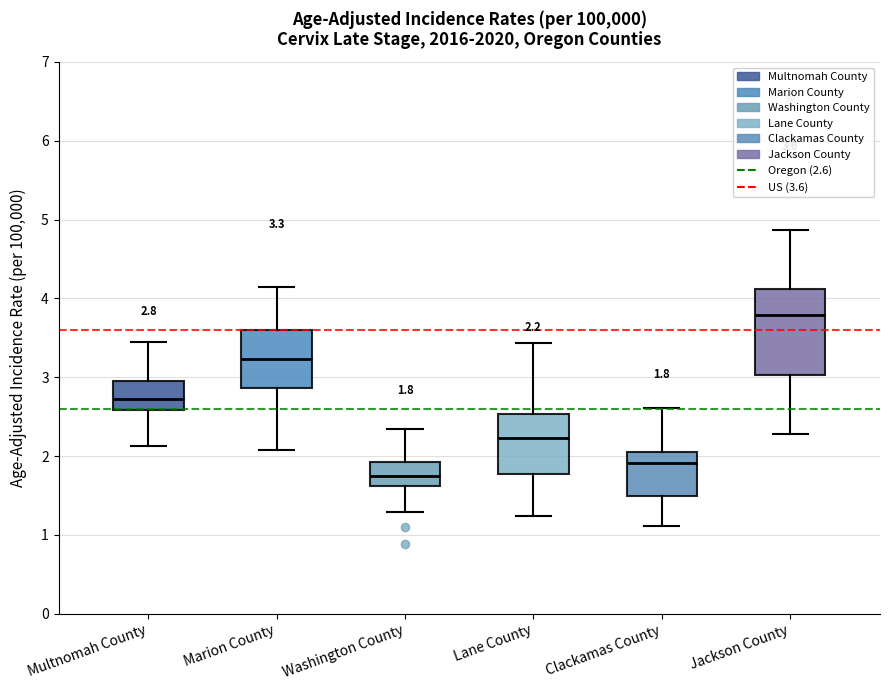

Which box's median line is the highest?

Jackson County